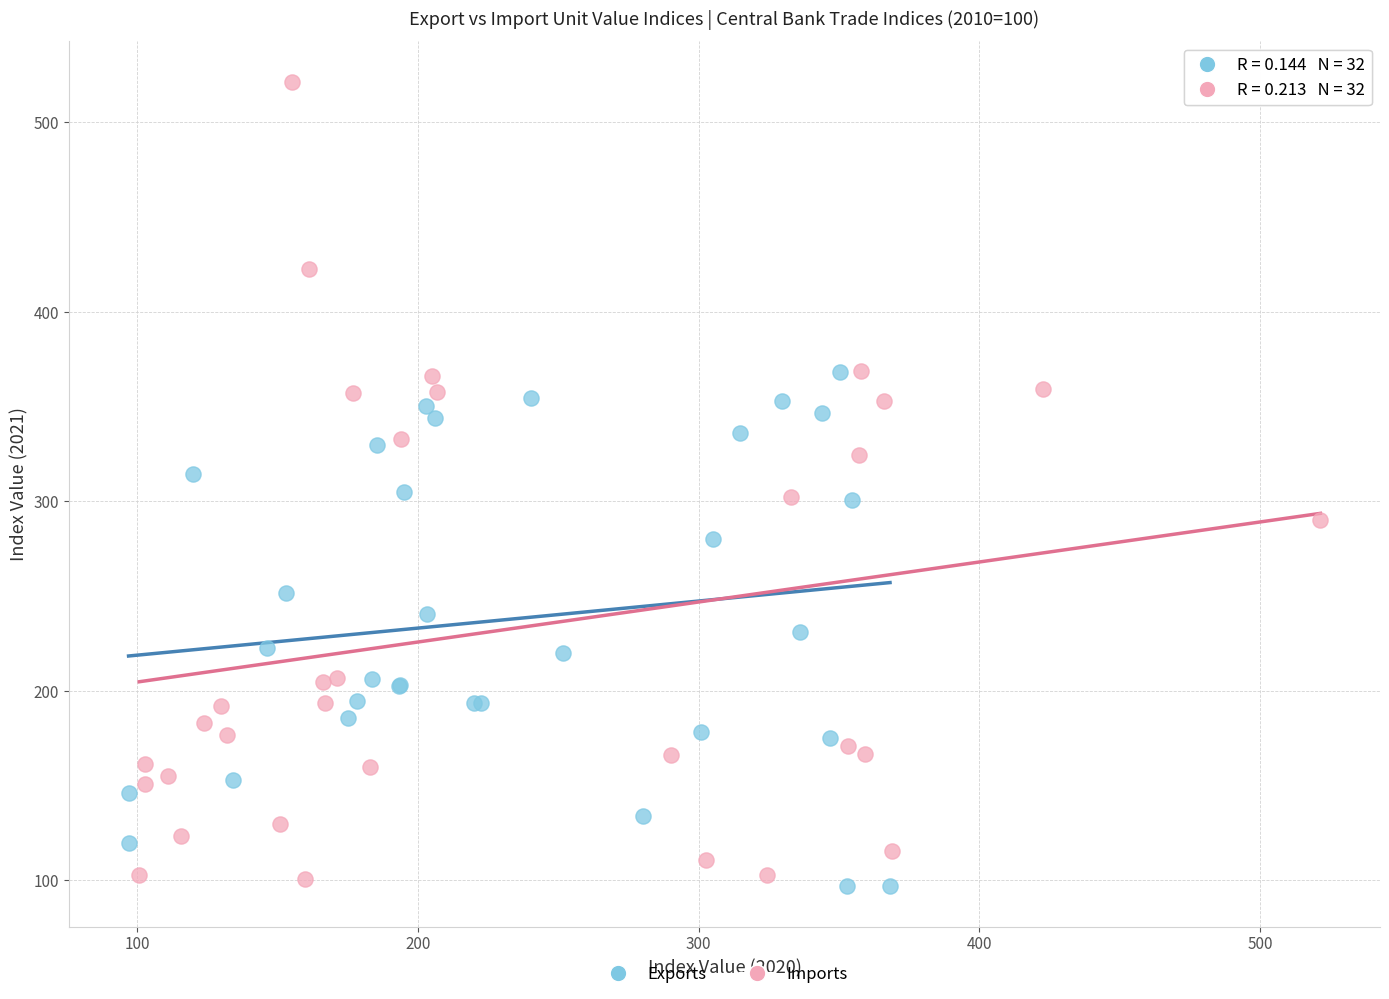

Which series reaches the minimum Y coordinate?

Exports